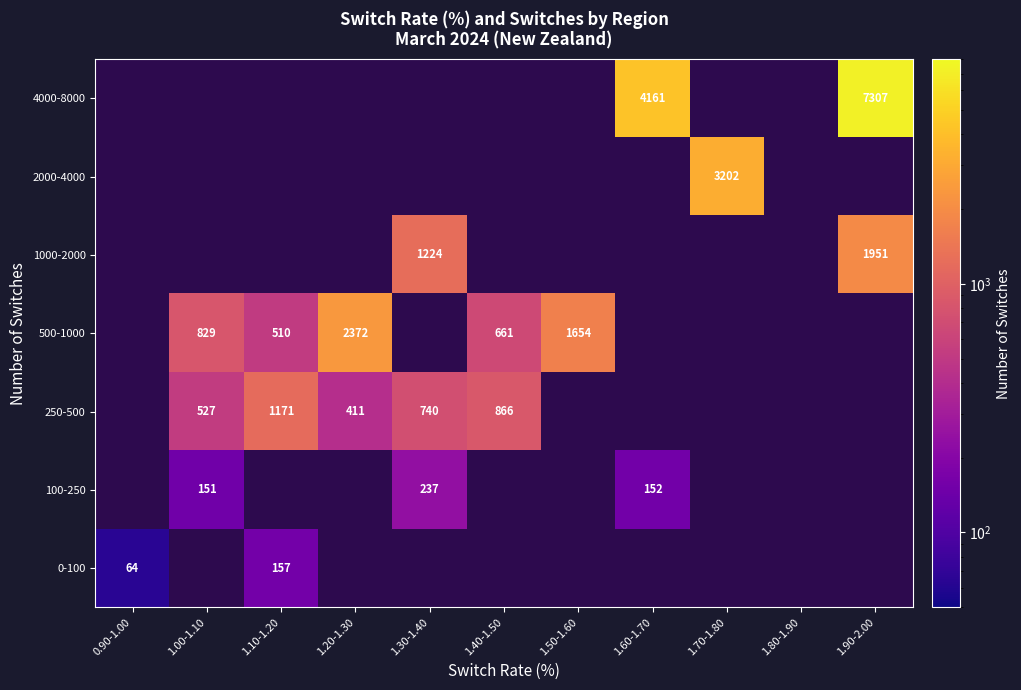

What is the difference between the 250-500 values at 1.20-1.30 and 1.40-1.50?

455